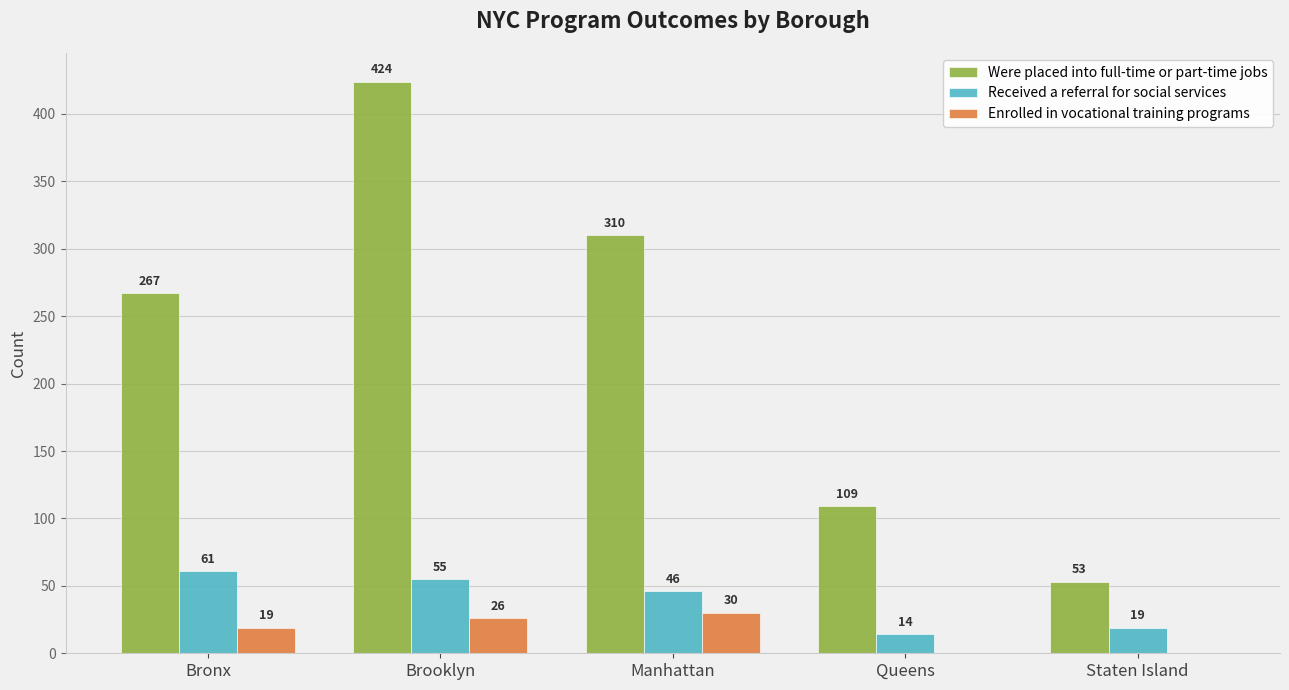

Reading left to right, list all the values displayed in this chart.

Were placed into full-time or part-time jobs: 267	424	310	109	53
Received a referral for social services: 61	55	46	14	19
Enrolled in vocational training programs: 19	26	30	0	0